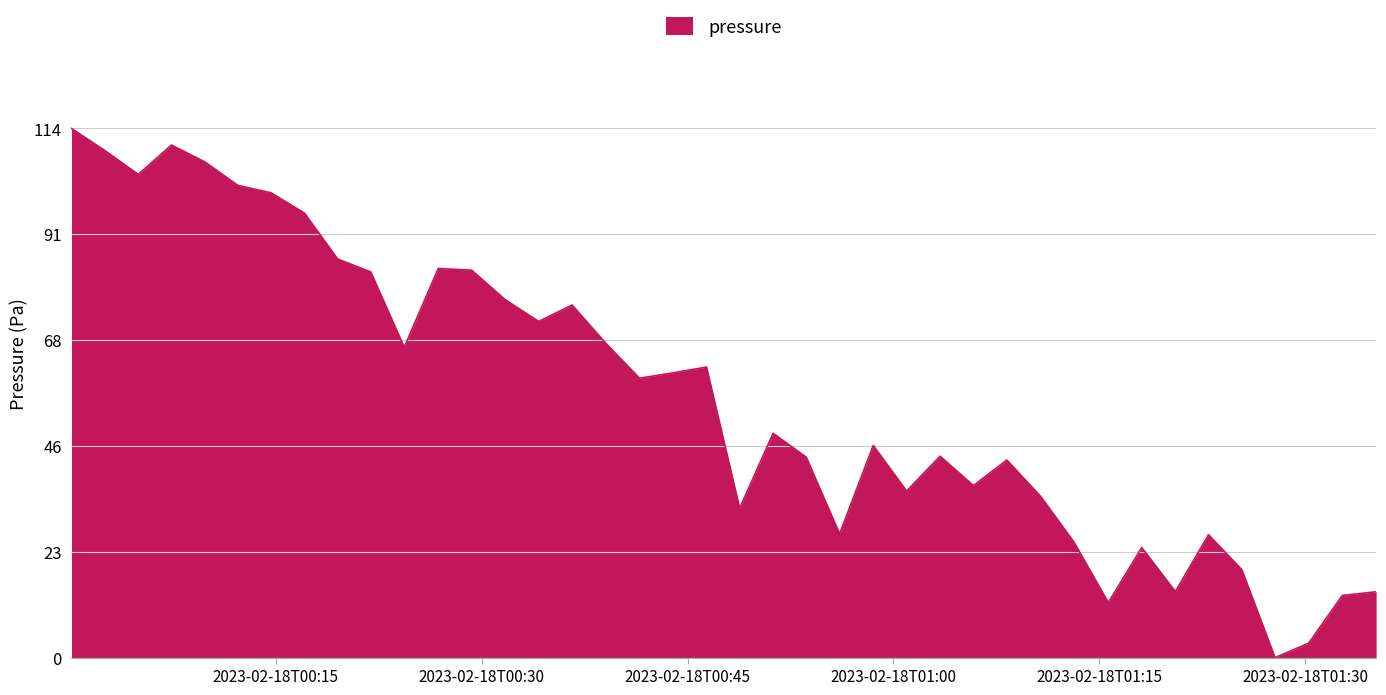

What is the greatest value displayed?

113.9